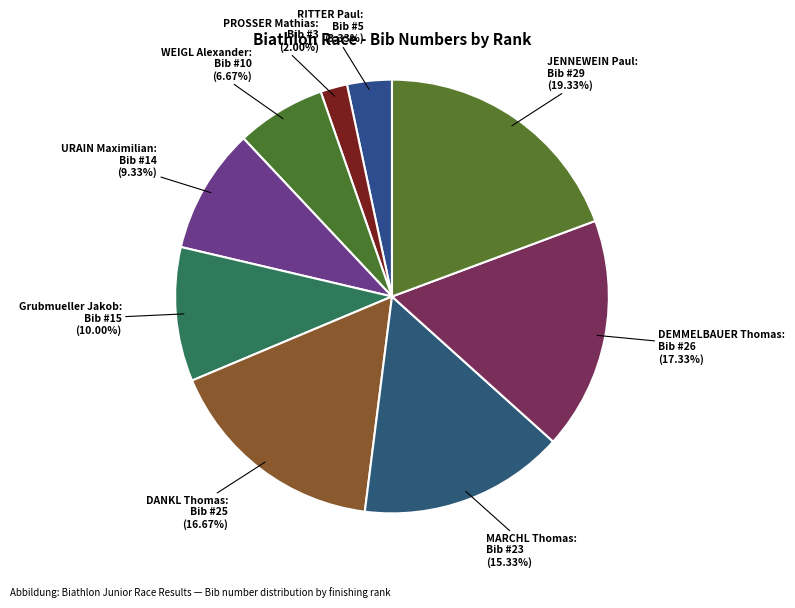

Does DEMMELBAUER Thomas account for over 50% of the chart?

No